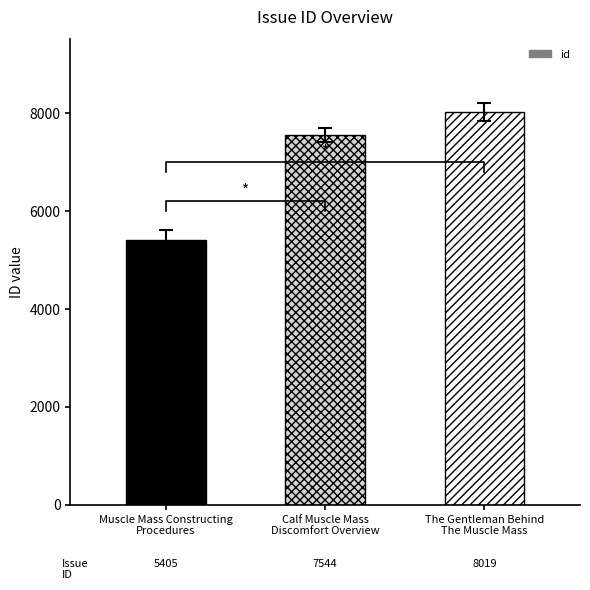

At which category does the chart reach its peak across all series?

The Gentleman Behind
The Muscle Mass